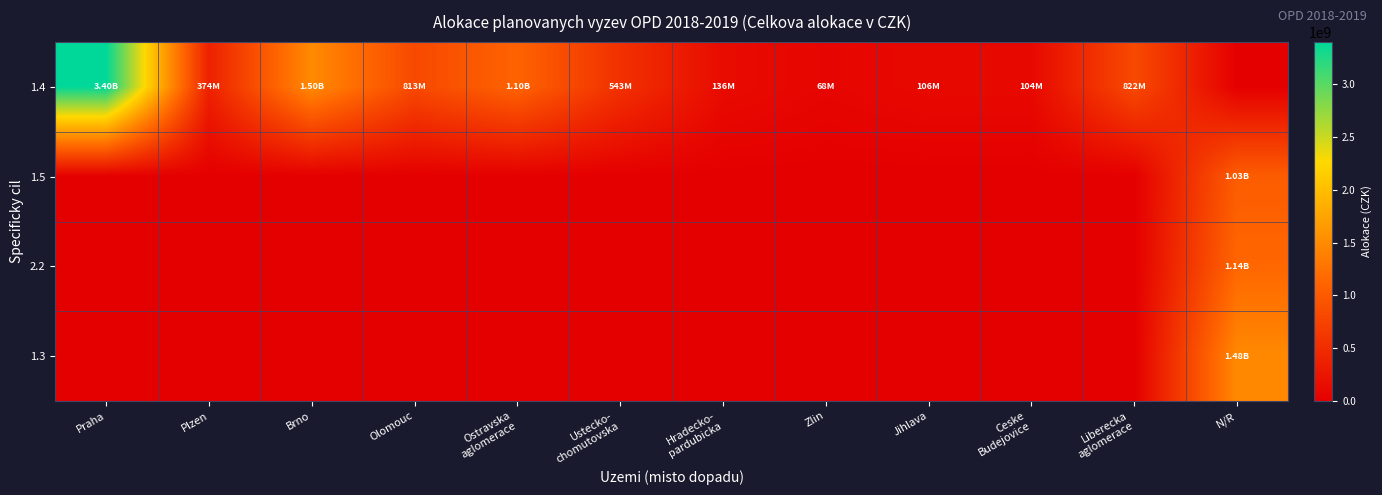

What is the difference between the highest and lowest values at Praha?

3400000000